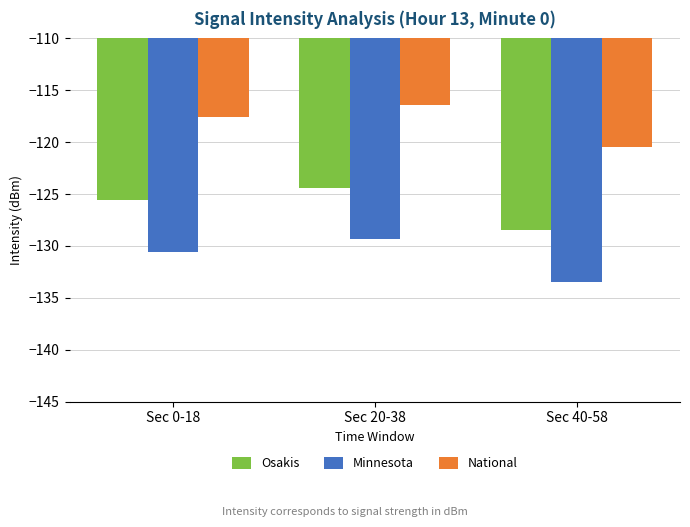

True or false: Minnesota has a value of -129.4 at Sec 20-38.

True